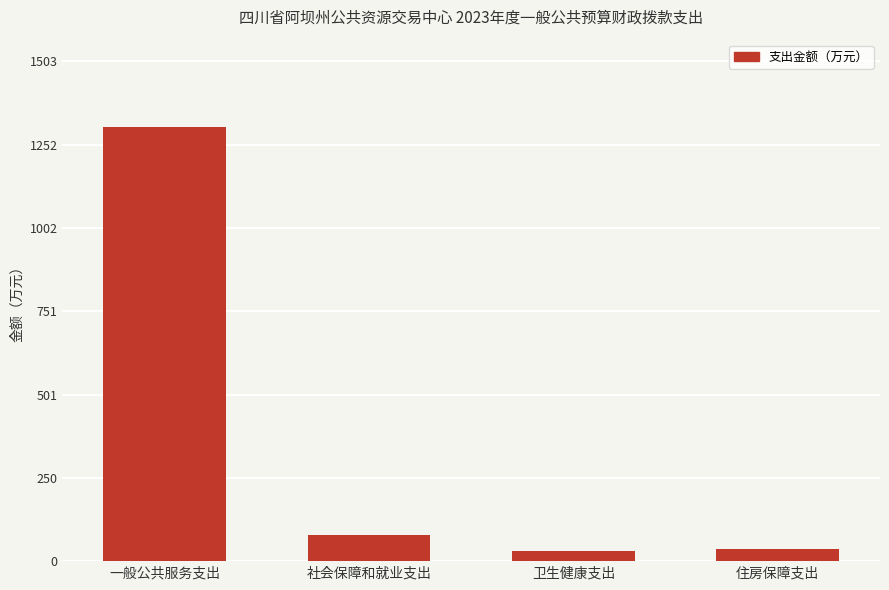

Are the bars horizontal?

No